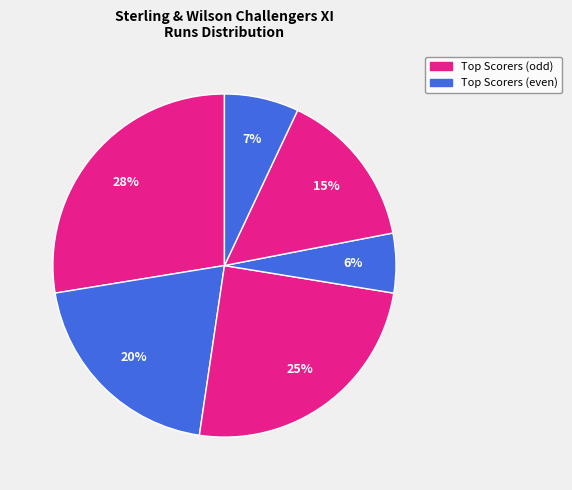

How many slices are in this pie chart?

6